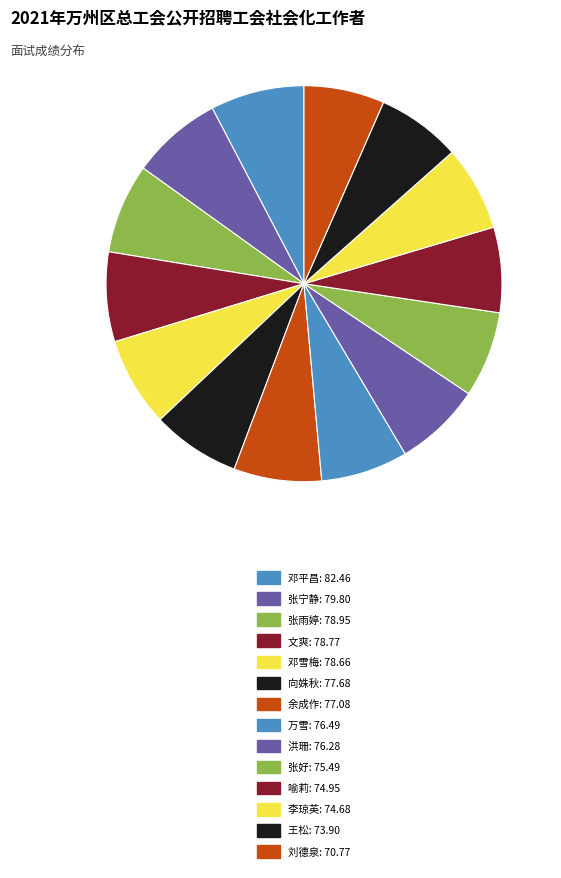

To the nearest percent, what portion does 万雪 represent?

7%